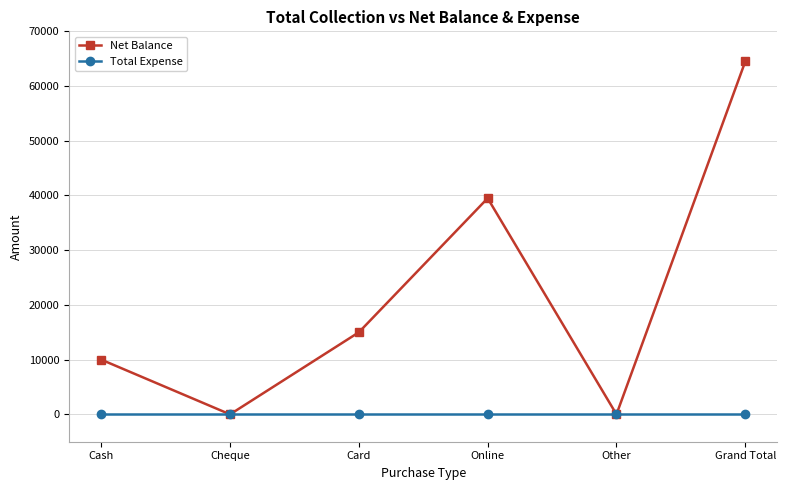

How many values in the Net Balance series are below 15000?

3